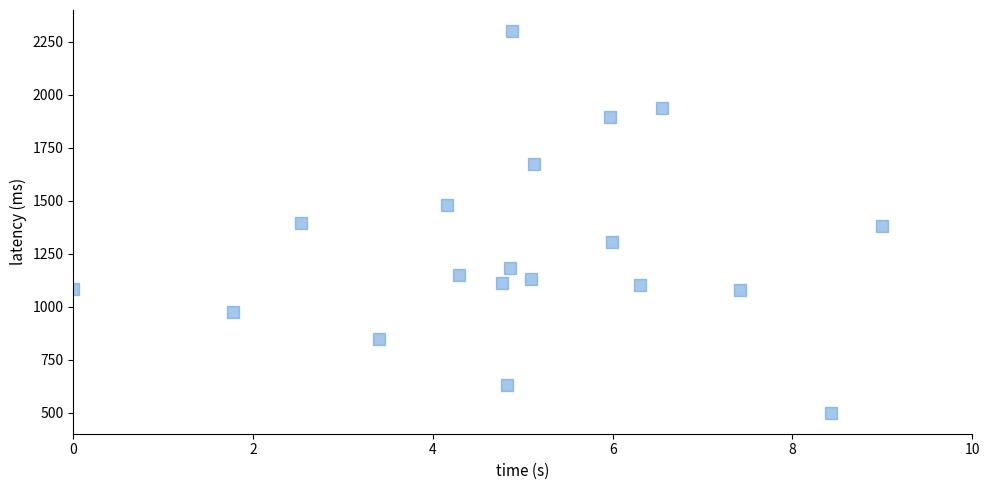

What is the range of X values (max minus min)?

9.0